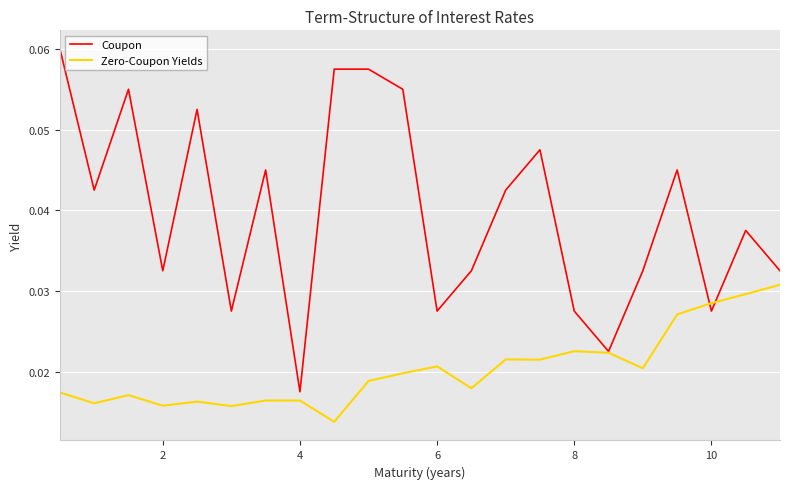

Rank the series by their average value, from lowest to highest.

Zero-Coupon Yields, Coupon